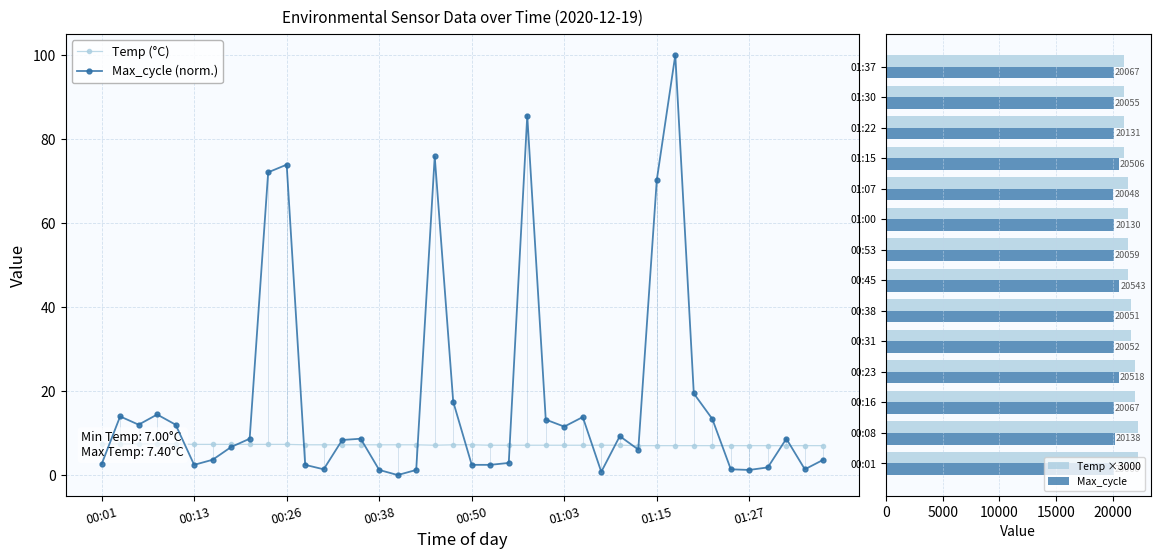

The value of Max_cycle at 00:16 is 20067. True or false?

True